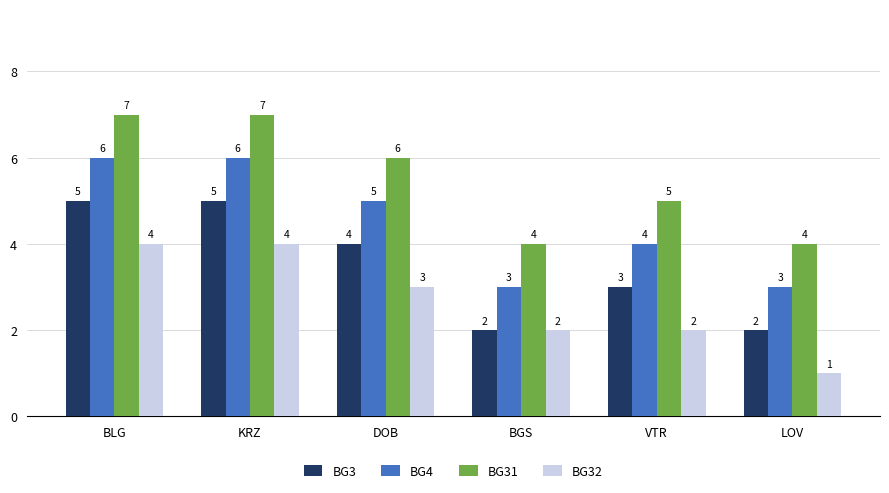

Rank the series by their maximum value, from highest to lowest.

BG31, BG4, BG3, BG32